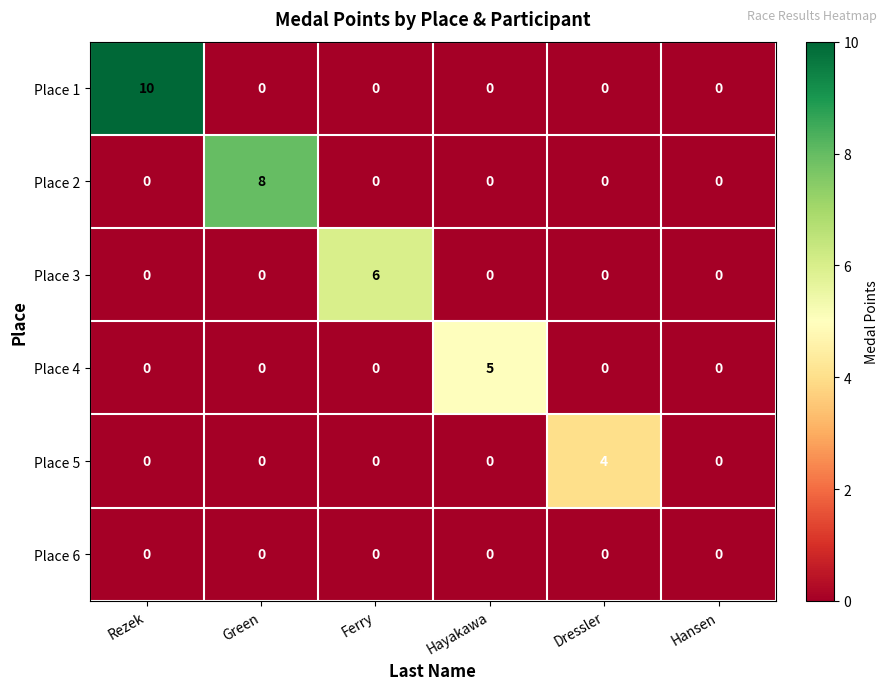

Which series has the largest total across all categories?

Place 1